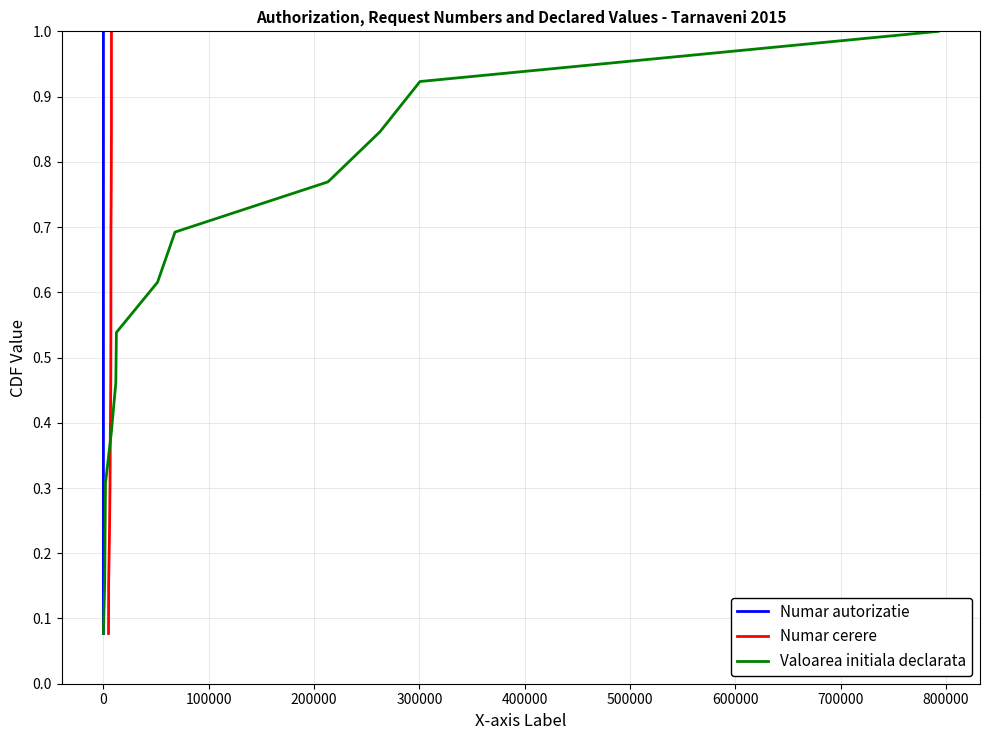

What is the maximum value for Numar autorizatie?

1.0